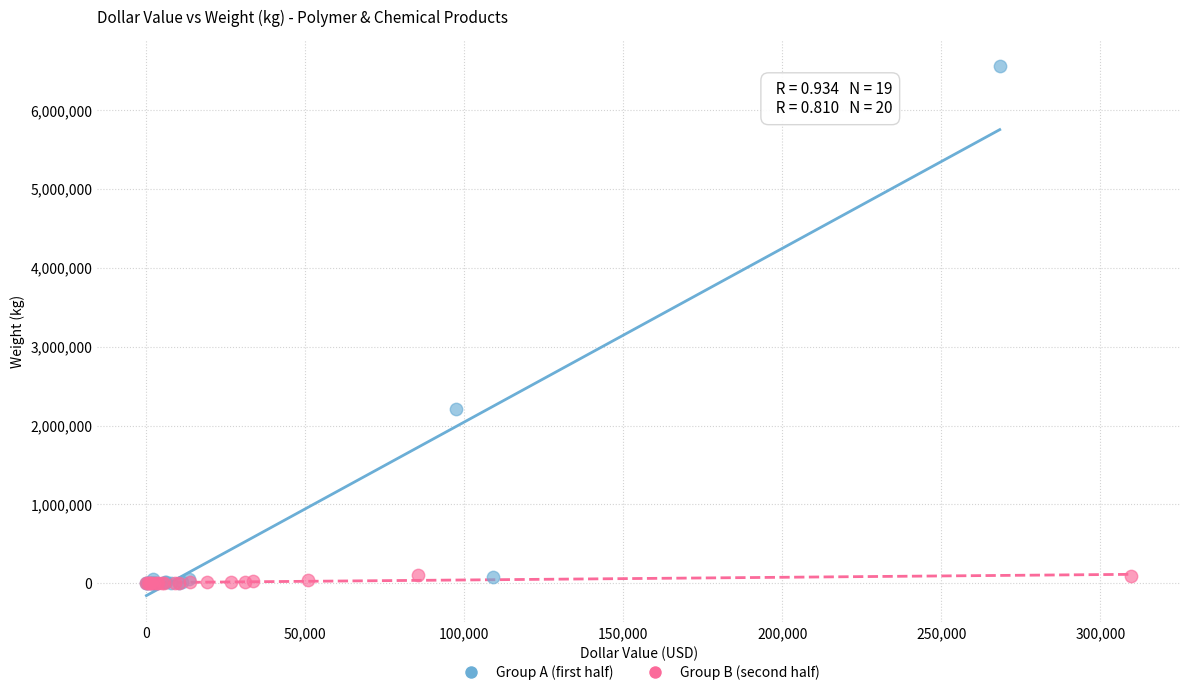

Which series has the widest spread of Y values?

Group A (first half)